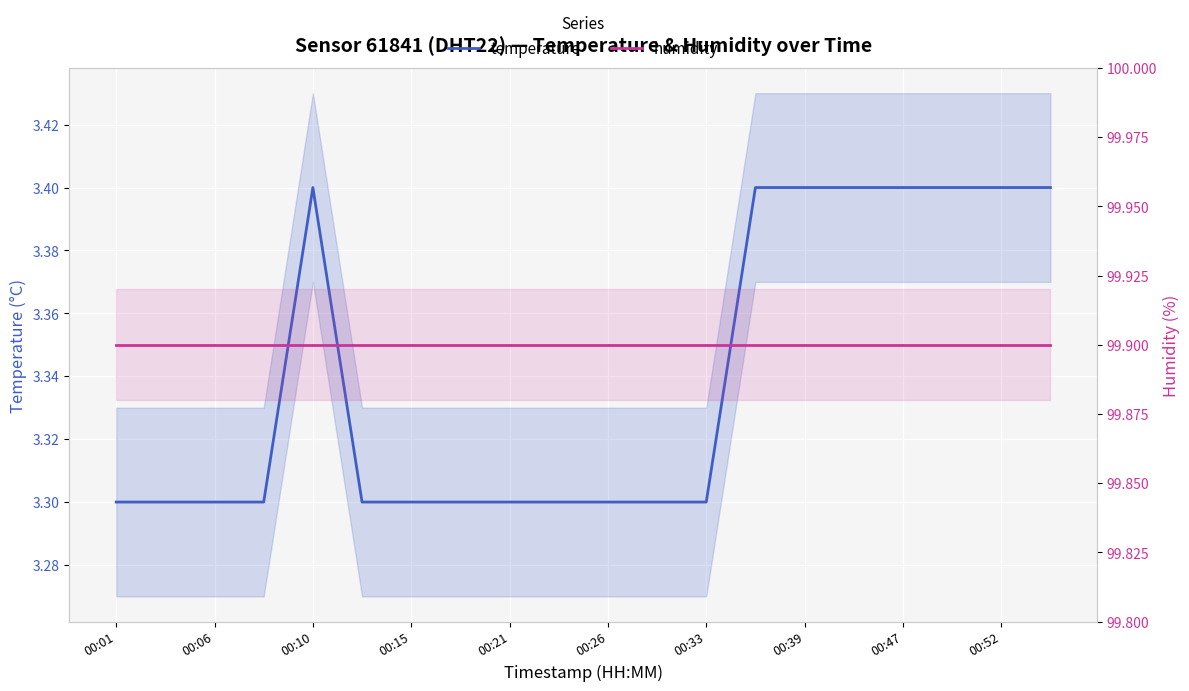

Reading right to left, extract all data points from this chart.

temperature: 3.4	3.4	3.4	3.4	3.4	3.4	3.4	3.3	3.3	3.3	3.3	3.3	3.3	3.3	3.3	3.4	3.3	3.3	3.3	3.3
humidity: 99.9	99.9	99.9	99.9	99.9	99.9	99.9	99.9	99.9	99.9	99.9	99.9	99.9	99.9	99.9	99.9	99.9	99.9	99.9	99.9